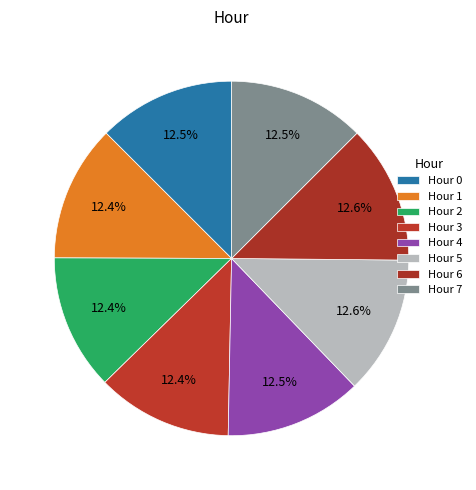

To the nearest percent, what portion does Hour 2 represent?

12%